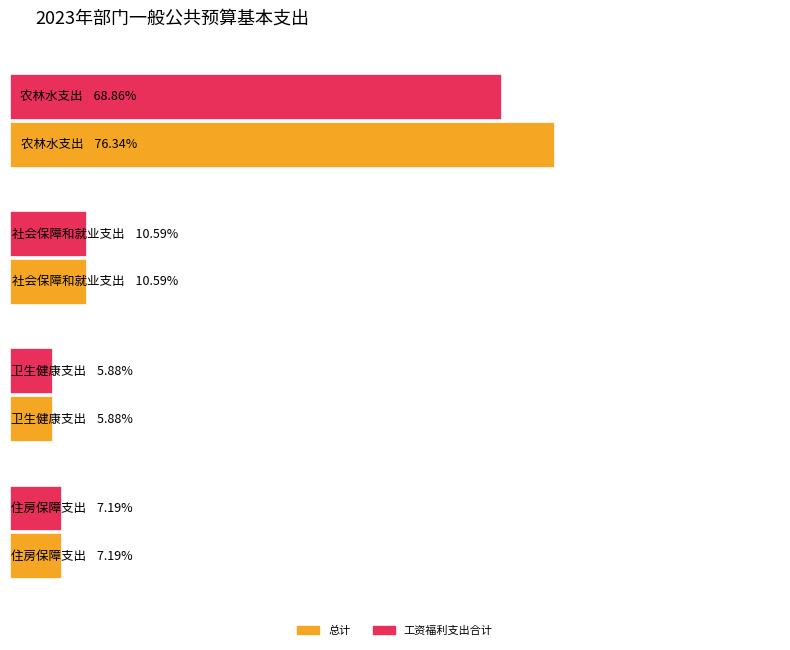

The value of 总计 at 社会保障和就业支出 is 151.0. True or false?

False